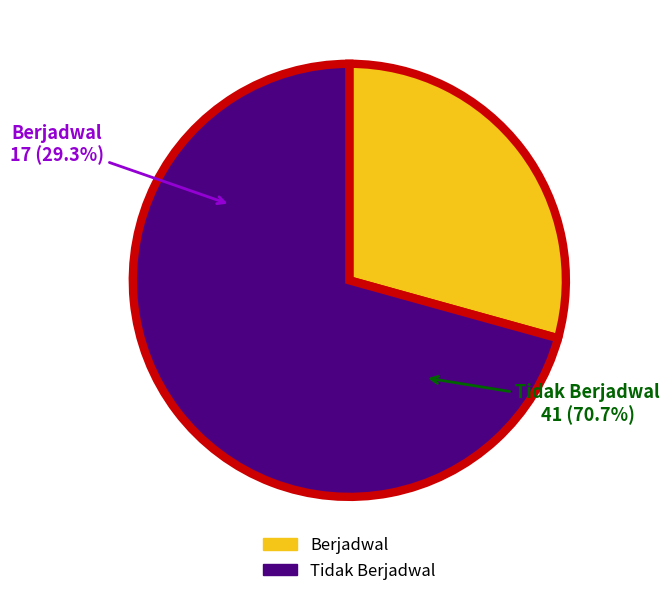

To the nearest percent, what is the combined percentage of Berjadwal and Tidak Berjadwal?

100%